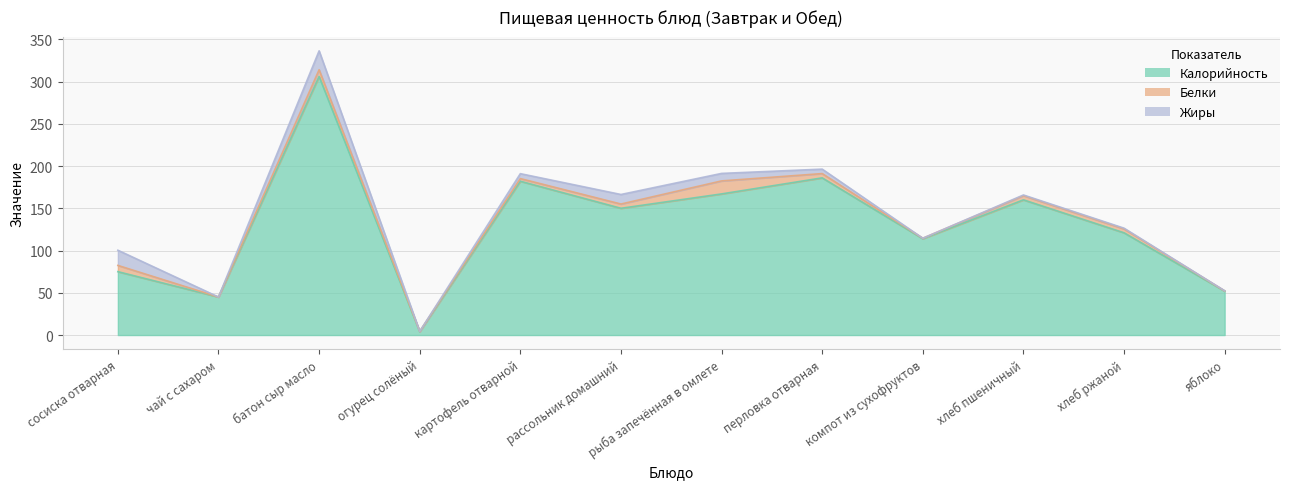

What is the value of the Жиры point at the 6th from the left?

11.3